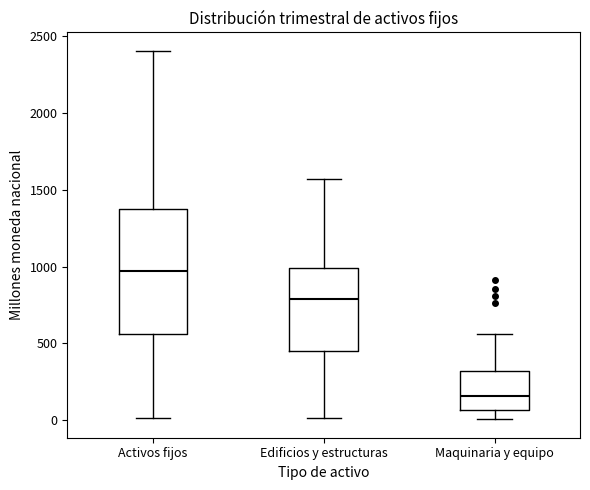

Which box's median line is the highest?

Activos fijos